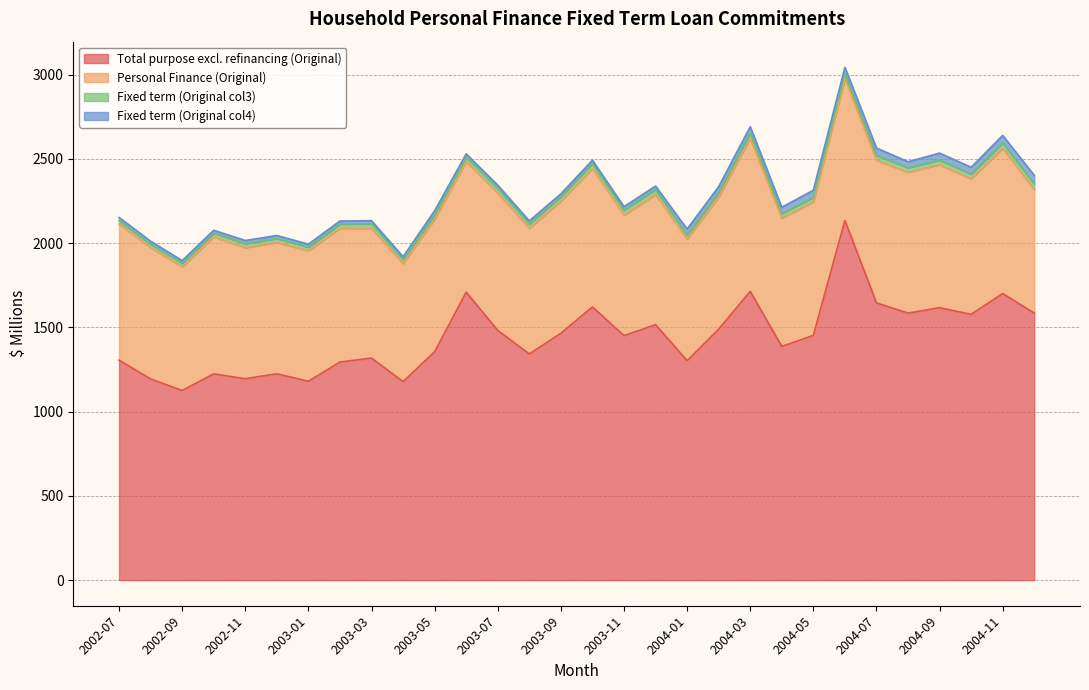

What is the maximum value shown in the chart?

2134.2